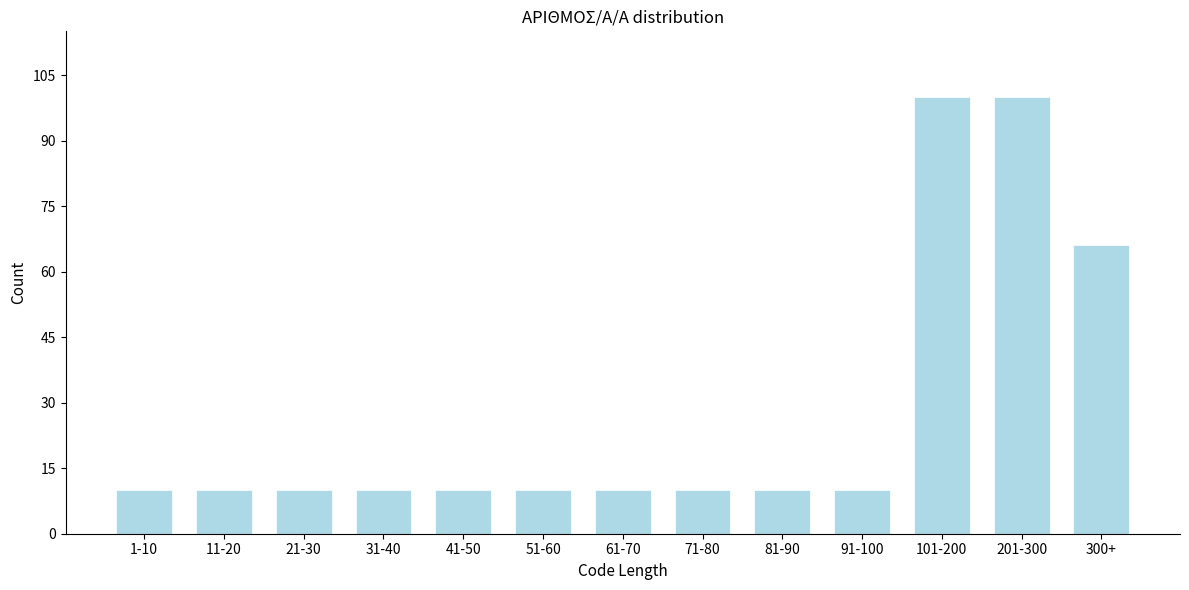

Reading left to right, transcribe all the data shown in this chart.

10	10	10	10	10	10	10	10	10	10	100	100	66